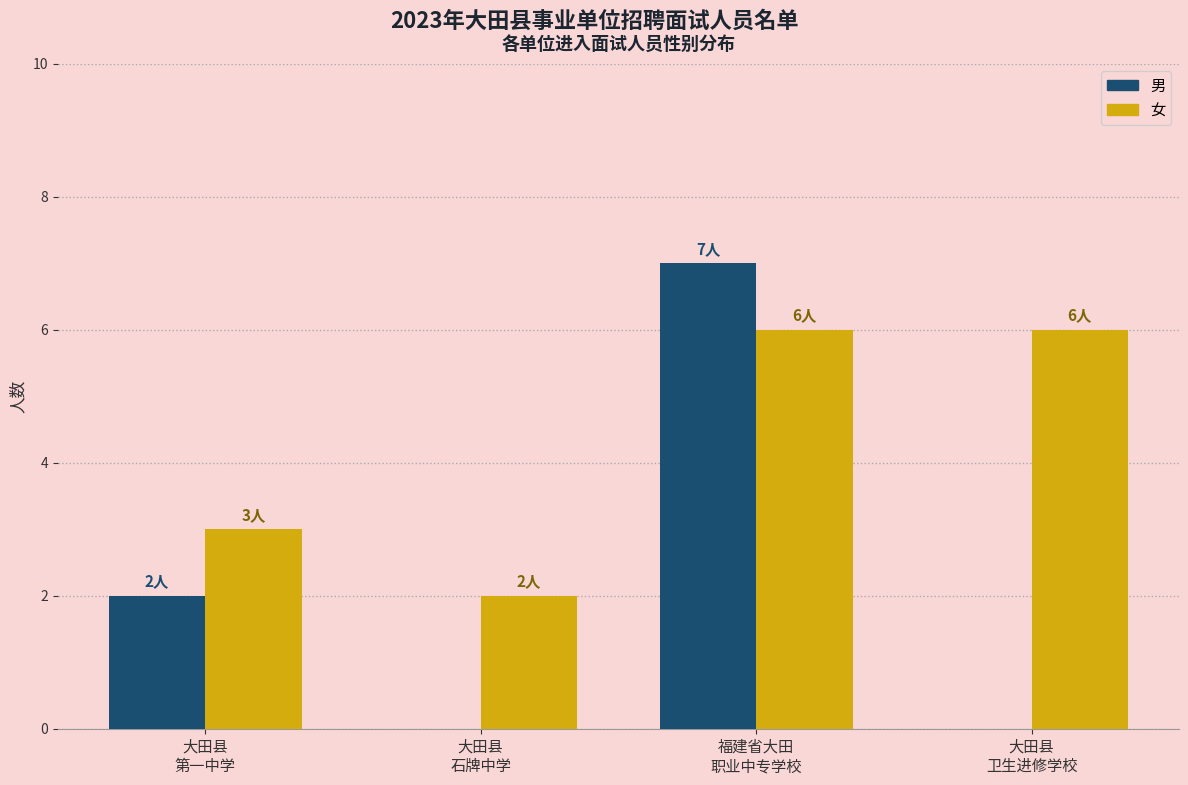

The value of 女 at 福建省大田
职业中专学校 is 6. True or false?

True